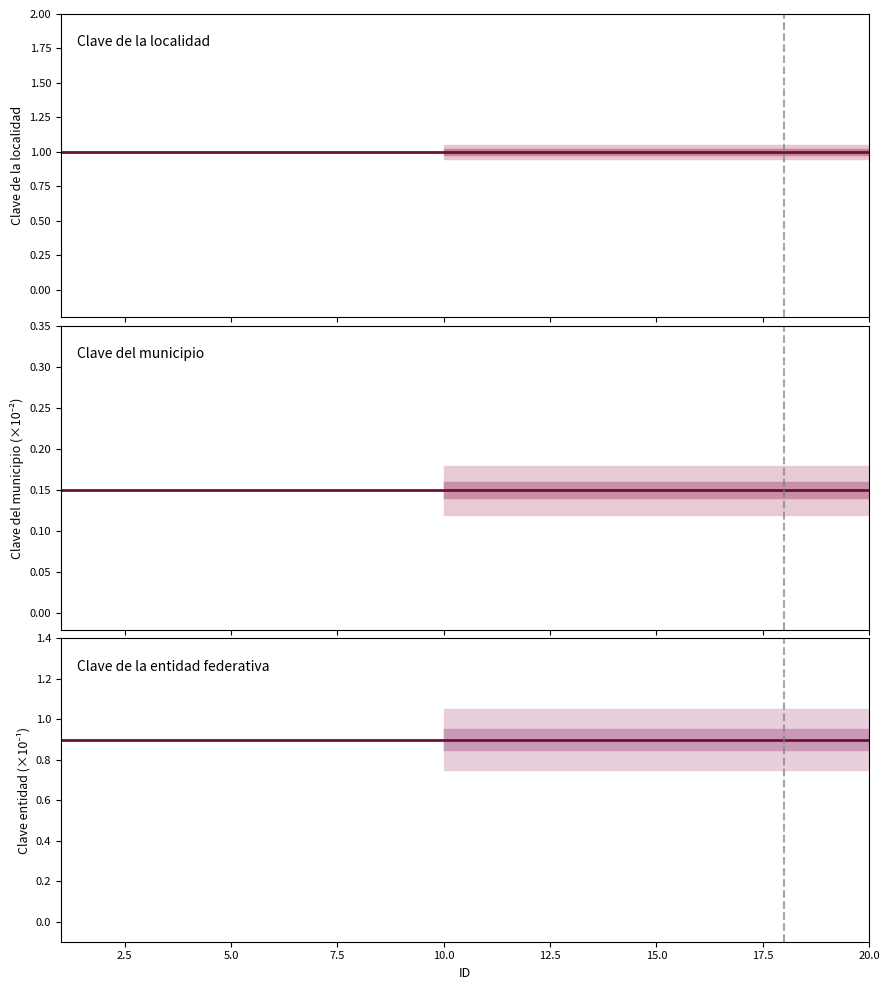

Reading left to right, extract all data points from this chart.

Clave de la localidad: 1.0	1.0	1.0	1.0	1.0	1.0	1.0	1.0	1.0	1.0	1.0	1.0	1.0	1.0	1.0	1.0	1.0	1.0	1.0	1.0
Clave del municipio: 0.1	0.1	0.1	0.1	0.1	0.1	0.1	0.1	0.1	0.1	0.1	0.1	0.1	0.1	0.1	0.1	0.1	0.1	0.1	0.1
Clave de la entidad federativa: 0.9	0.9	0.9	0.9	0.9	0.9	0.9	0.9	0.9	0.9	0.9	0.9	0.9	0.9	0.9	0.9	0.9	0.9	0.9	0.9